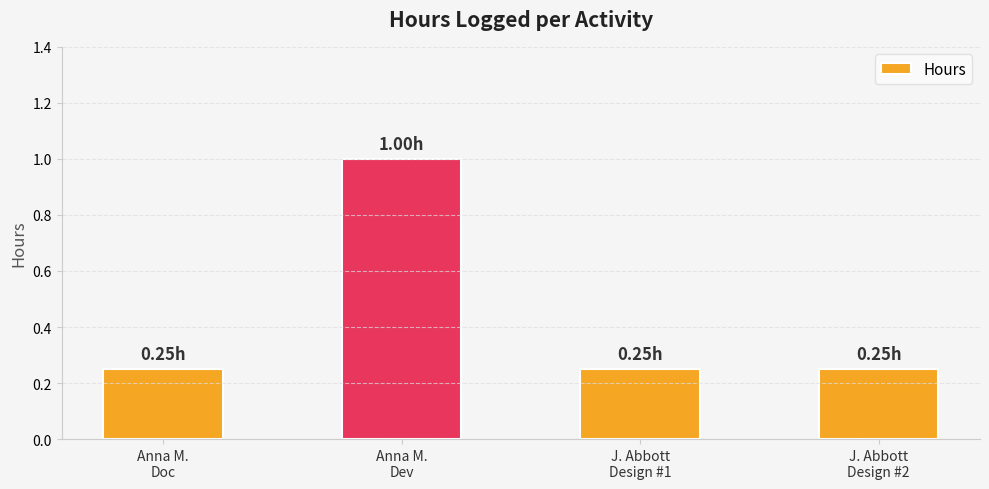

What is the sum of all values?

1.8